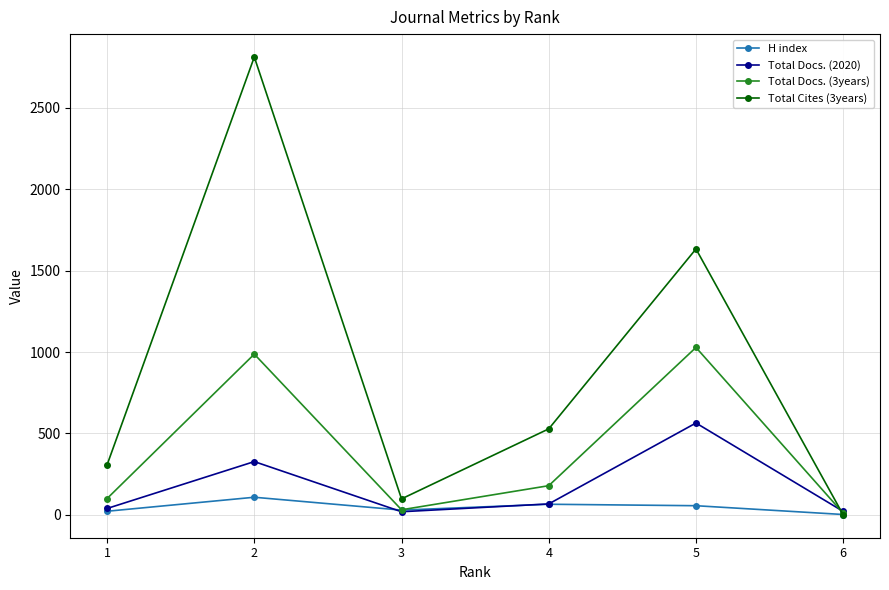

What is the greatest value displayed?

2812